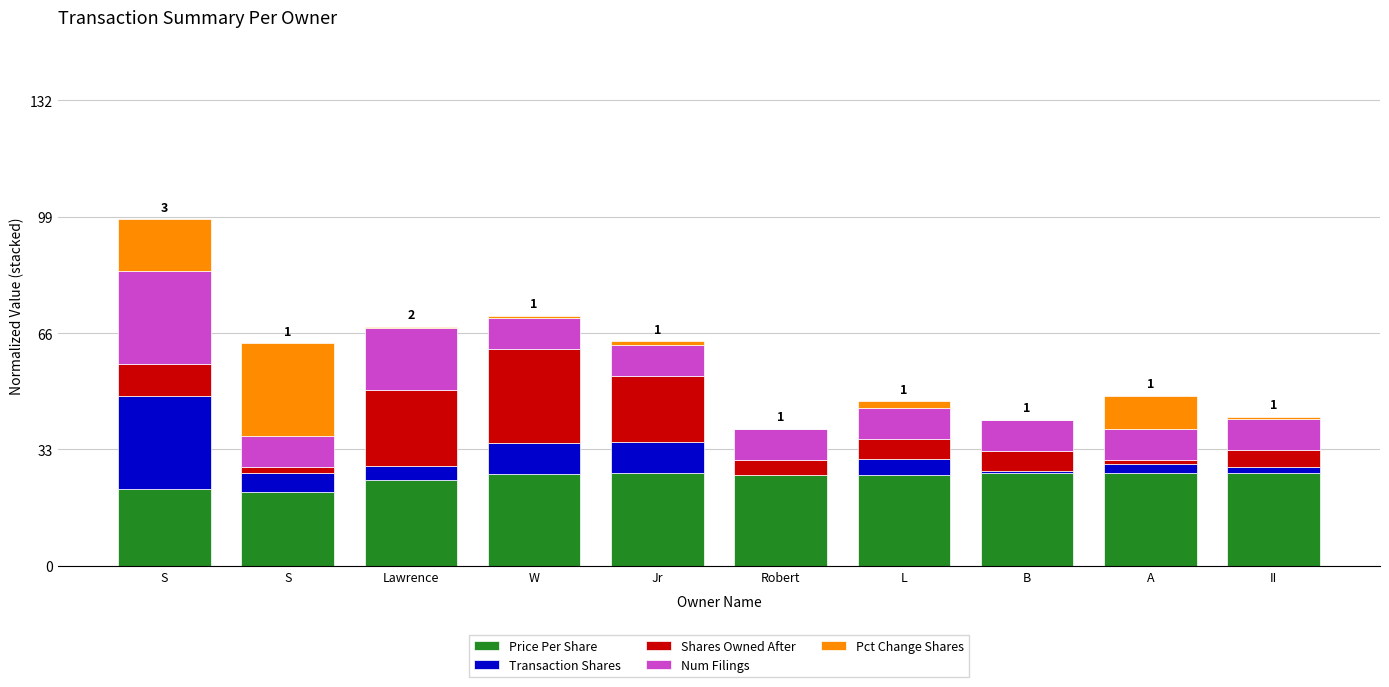

What are all the series names shown in the legend?

Price Per Share, Transaction Shares, Shares Owned After, Num Filings, Pct Change Shares